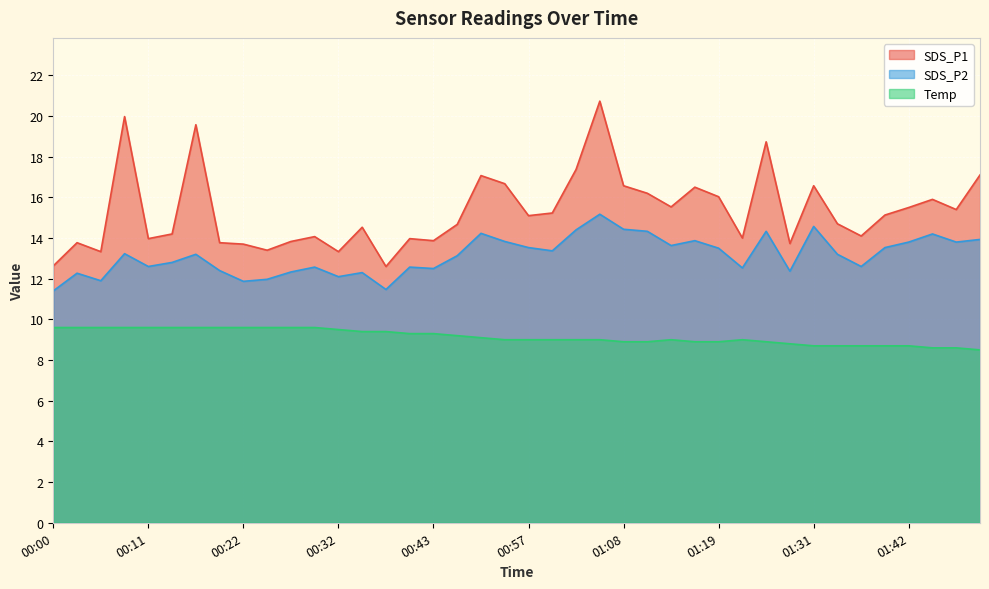

At which category is the sum across all series the highest?

01:05